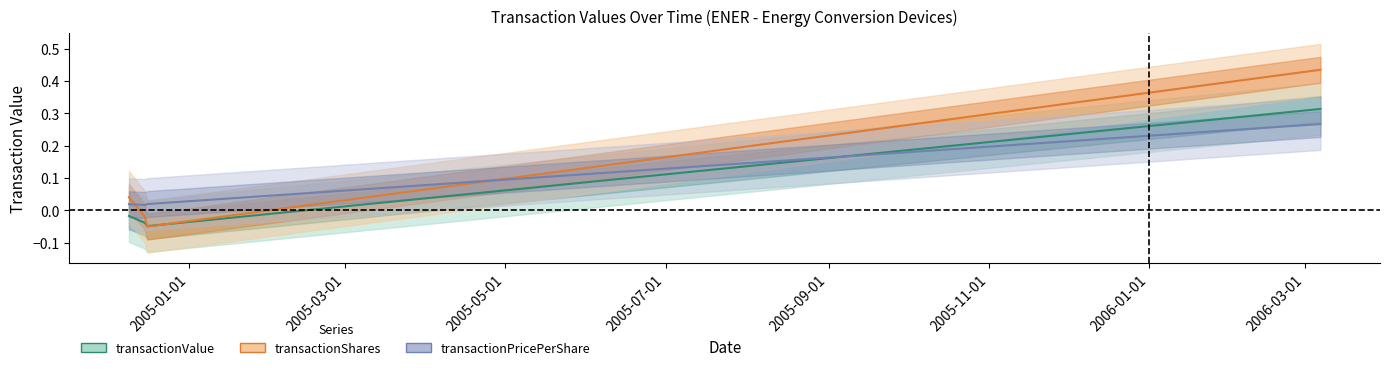

How many data points in transactionShares are less than 0?

2